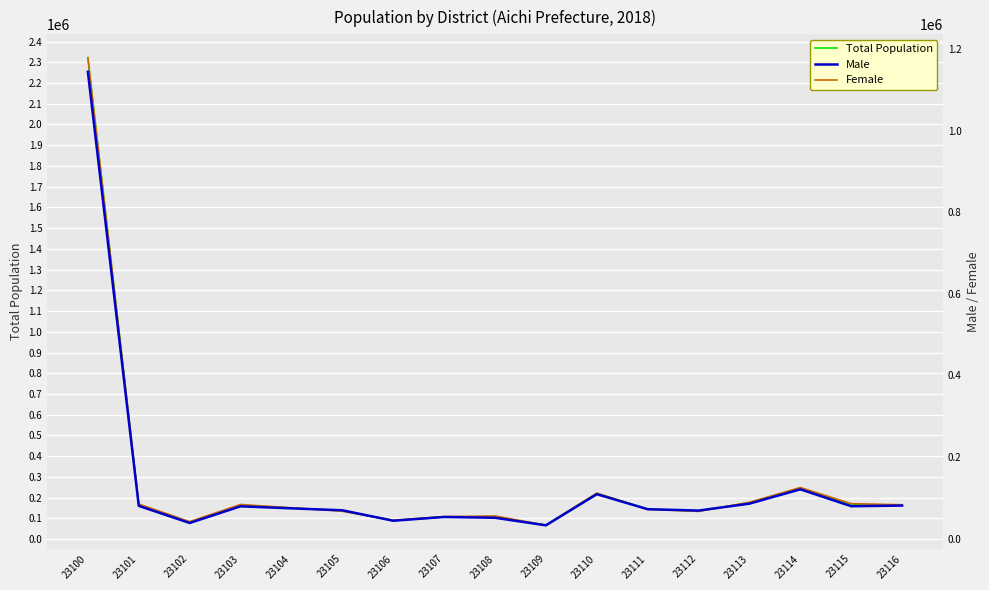

Reading right to left, transcribe all the data shown in this chart.

Total Population: 164614	165750	246637	175372	136124	144452	220891	66418	107289	107672	89594	137187	150391	163432	80694	165622	2322139
Male: 81280	79726	121146	86026	69079	72436	109177	32923	51438	53396	44155	69760	74479	79477	38675	80619	1143792
Female: 83334	86024	125491	89346	67045	72016	111714	33495	55851	54276	45439	67427	75912	83955	42019	85003	1178347